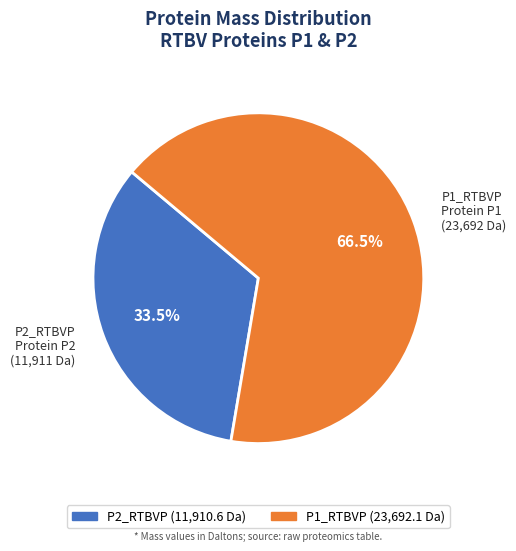

Count the number of slices in the pie.

2